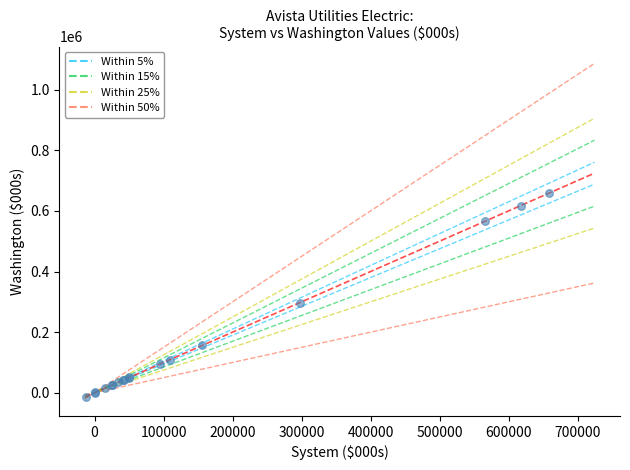

What Y value in the scatter plot is closest to 322989?

297051